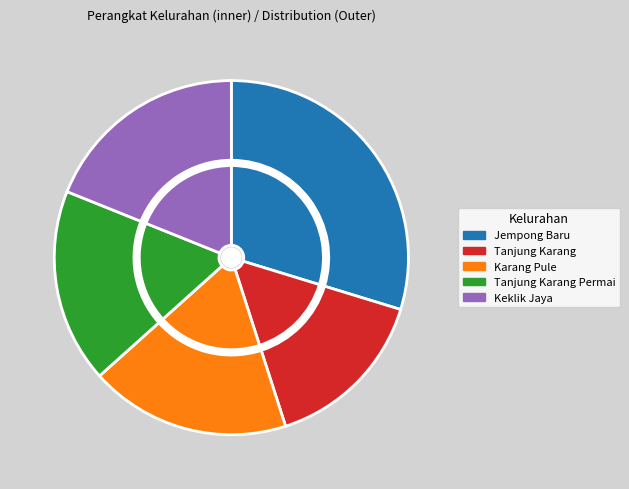

Is Keklik Jaya the majority of the pie?

No